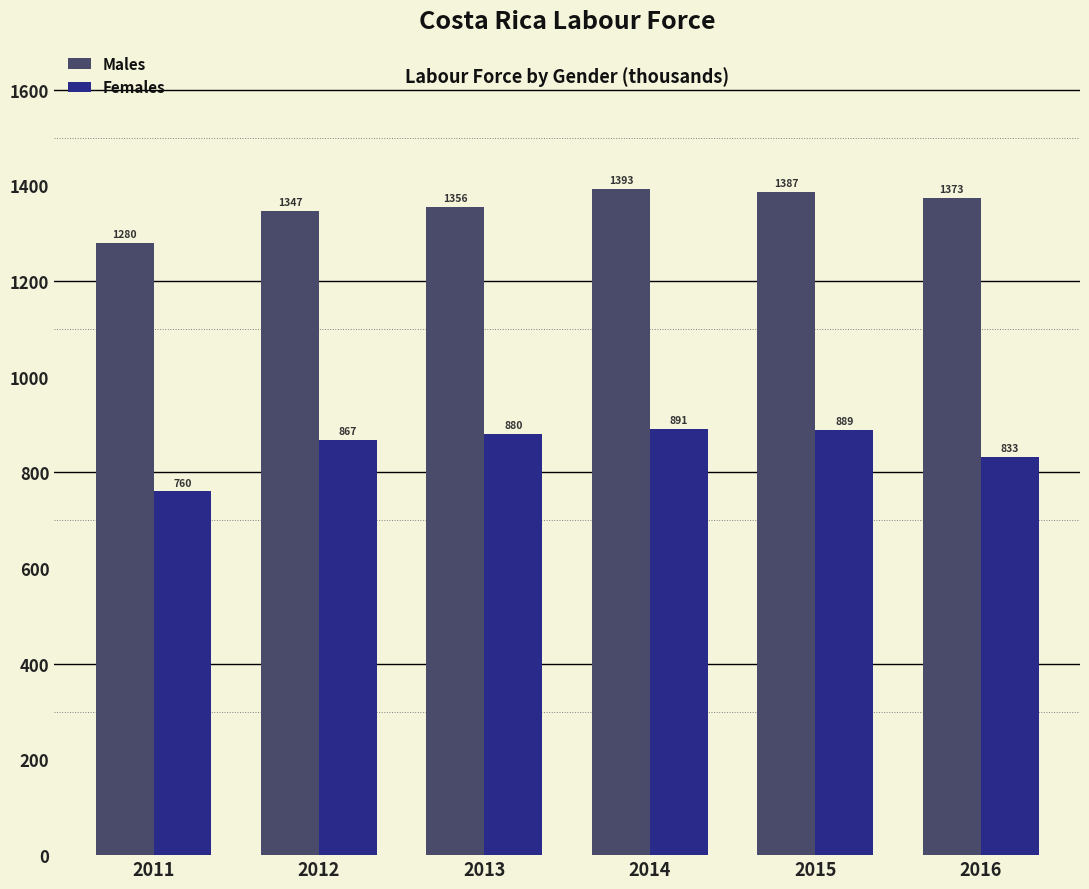

At which category is the sum across all series the highest?

2014